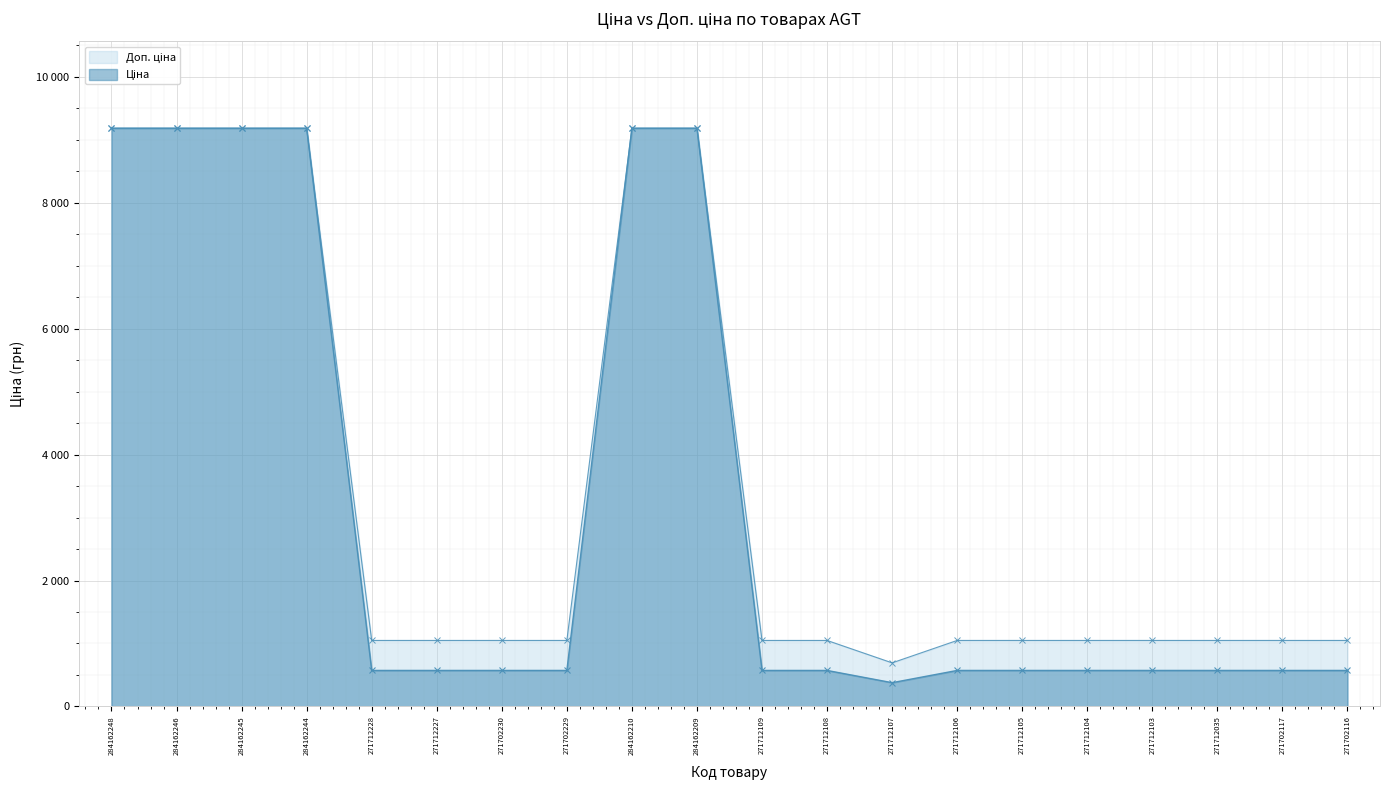

What is the highest value of the Ціна series?

9185.1